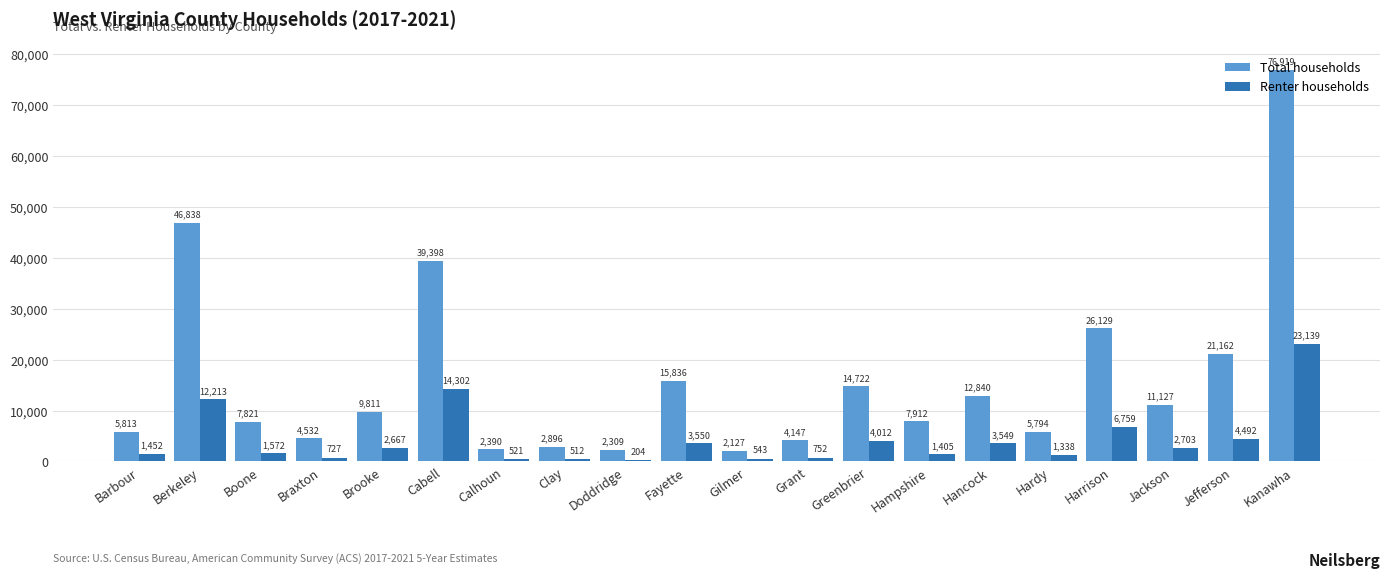

The Total households series shows 6987 at Braxton. True or false?

False